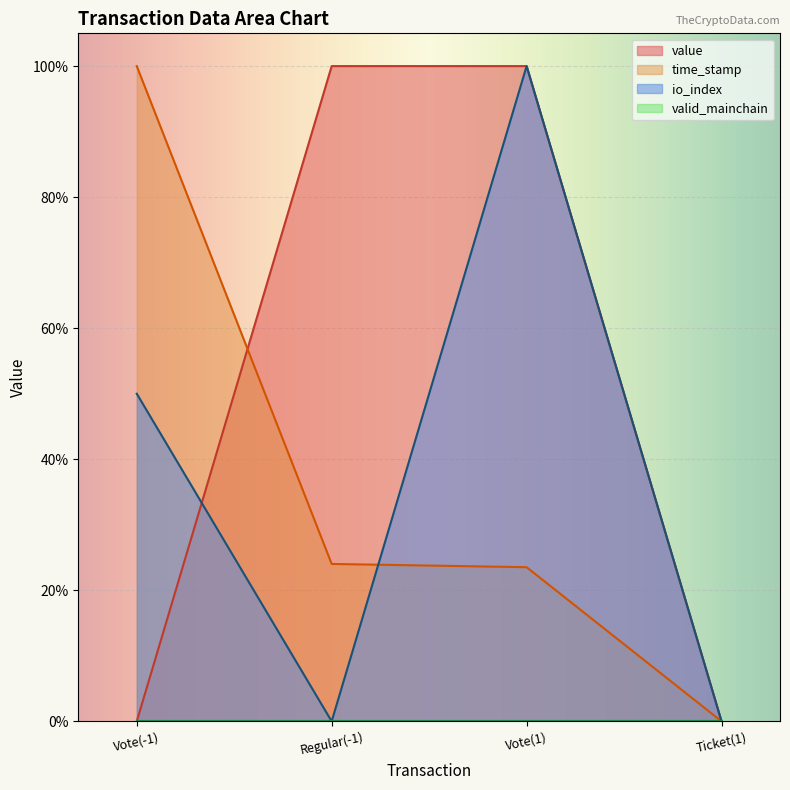

How many data points does each series have?

4